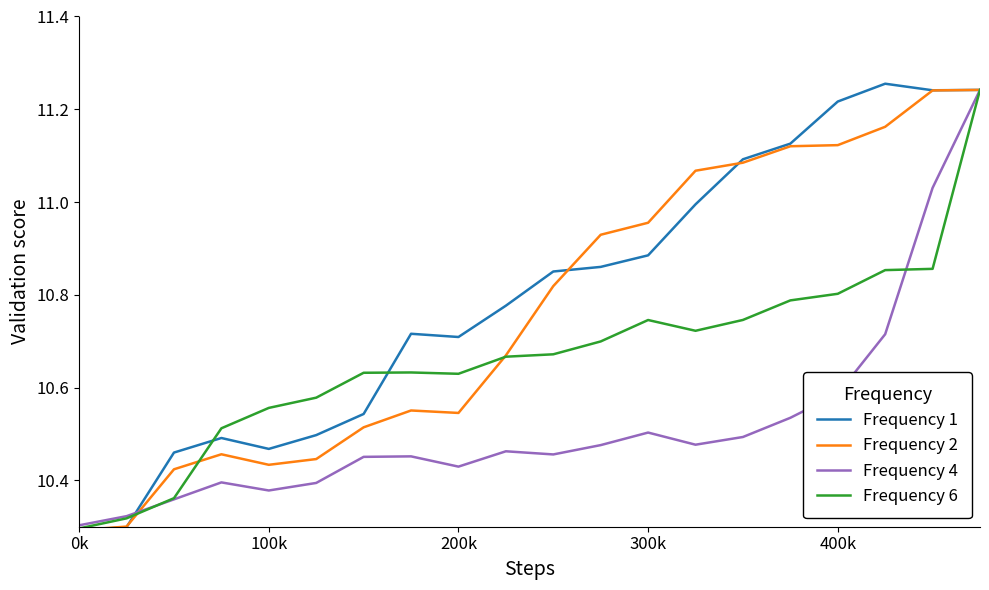

Which series has the largest total across all categories?

Frequency 1